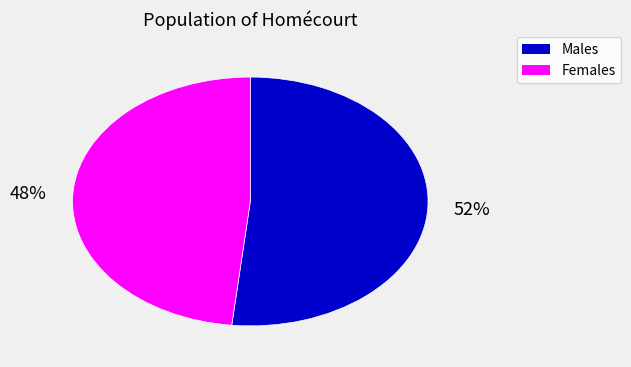

To the nearest percent, what is the average slice percentage?

50%